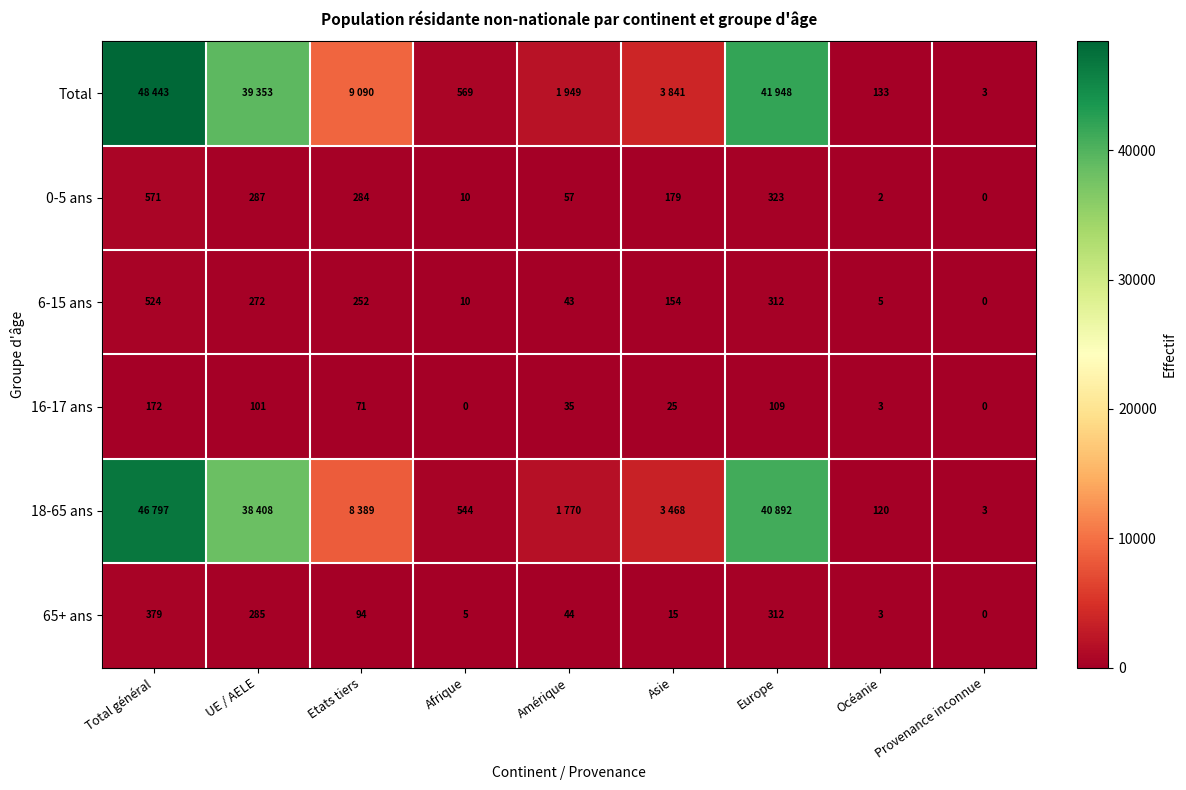

What is the sum of the 65+ ans values at Total général and Afrique?

384